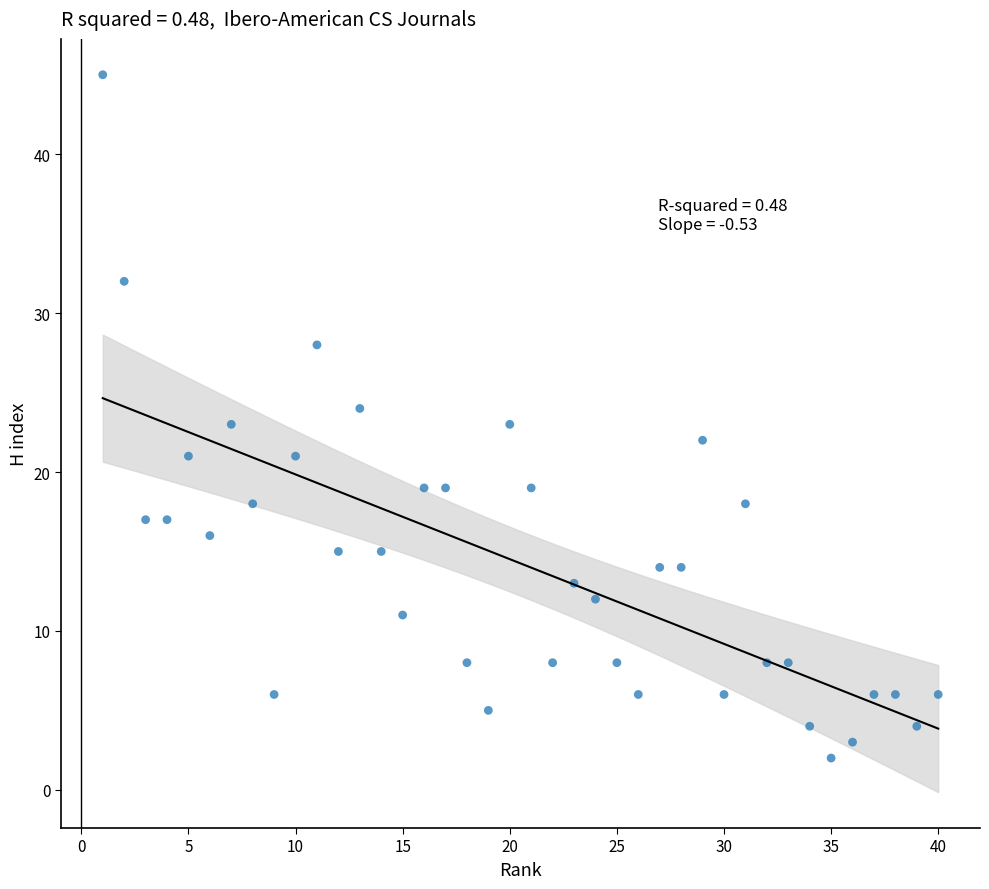

What is the range of Y values (max minus min)?

43